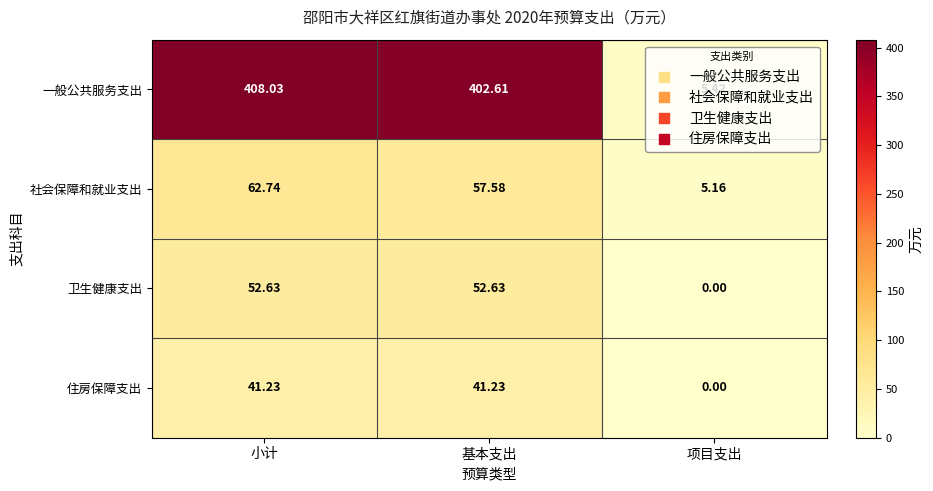

Where does the 社会保障和就业支出 series first go above 57?

小计